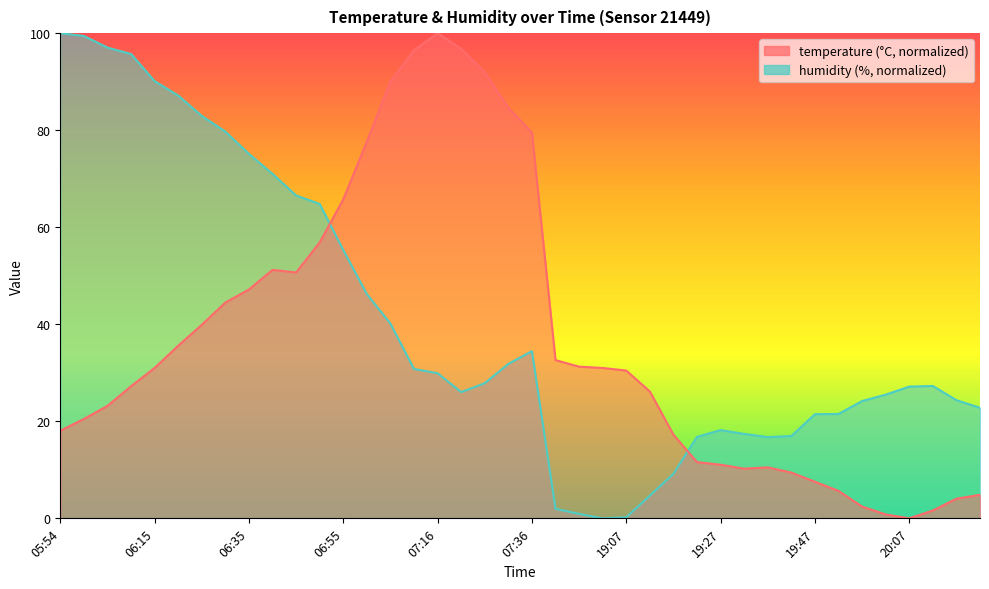

What is the average value of the temperature series?

36.9